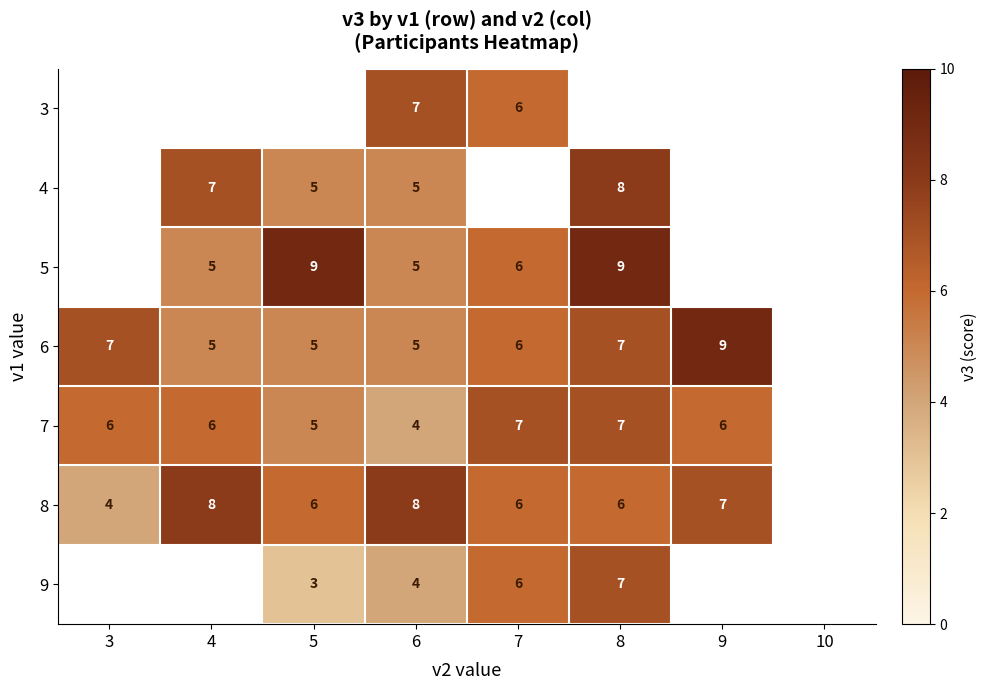

The value of 7 at 3 is 10. True or false?

False